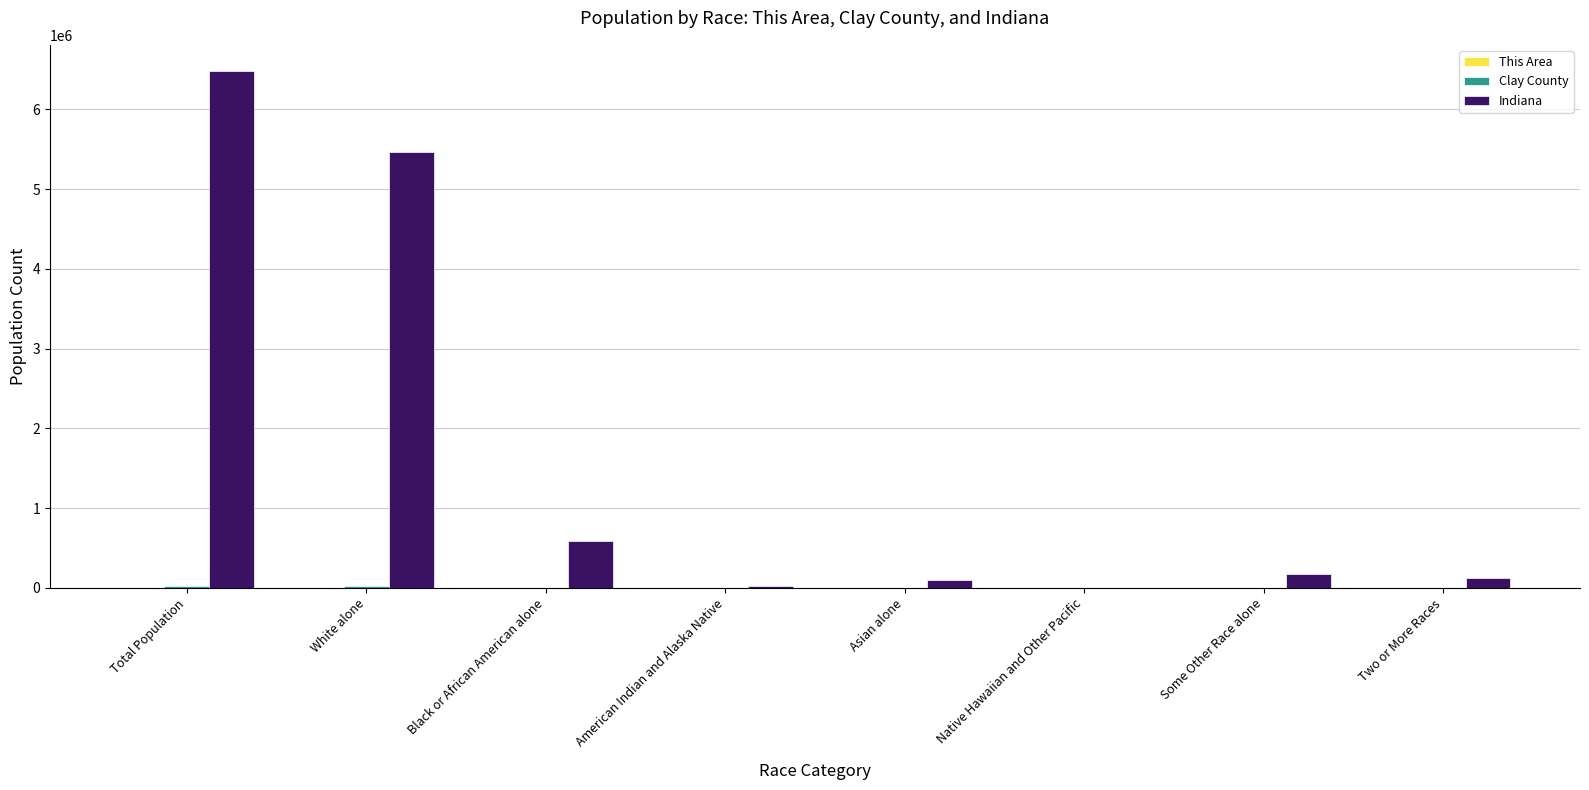

Which series changed the most between White alone and Native Hawaiian and Other Pacific?

Indiana